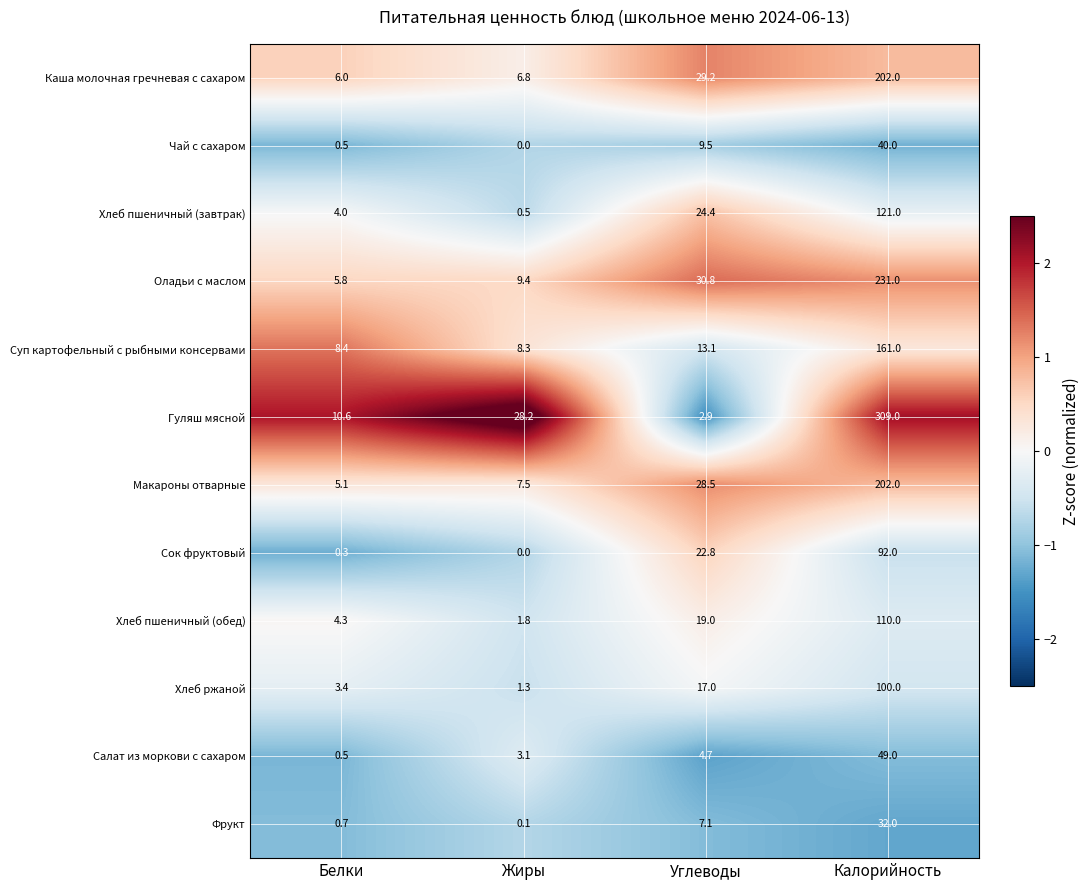

What is the greatest value displayed?

309.0